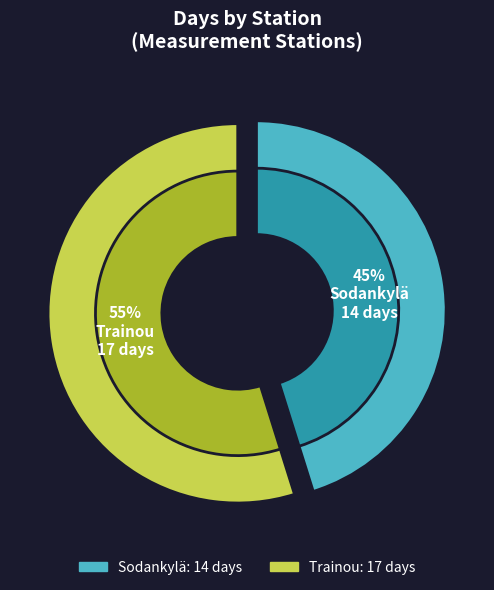

What is the majority slice?

Trainou